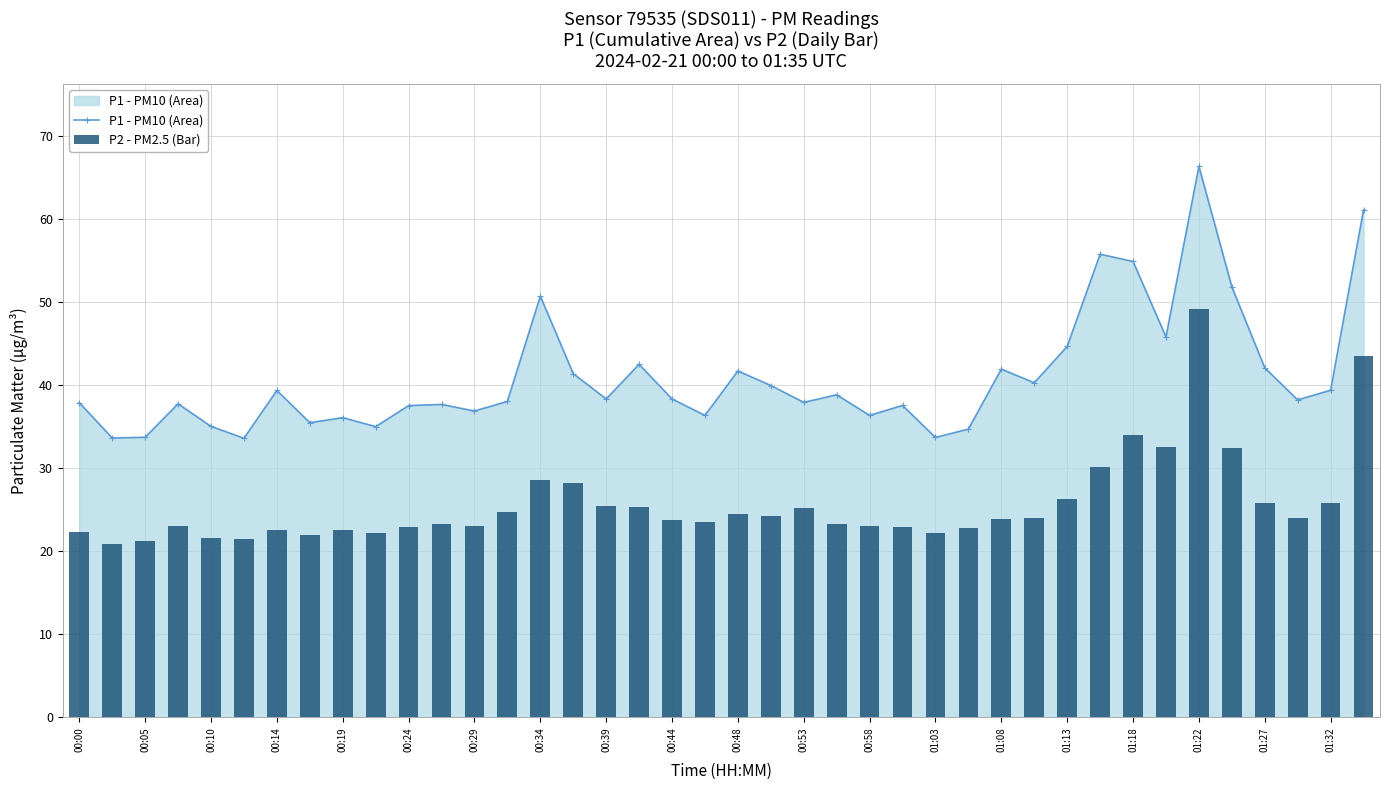

What is the minimum value for P1 - PM10 (Area)?

33.6